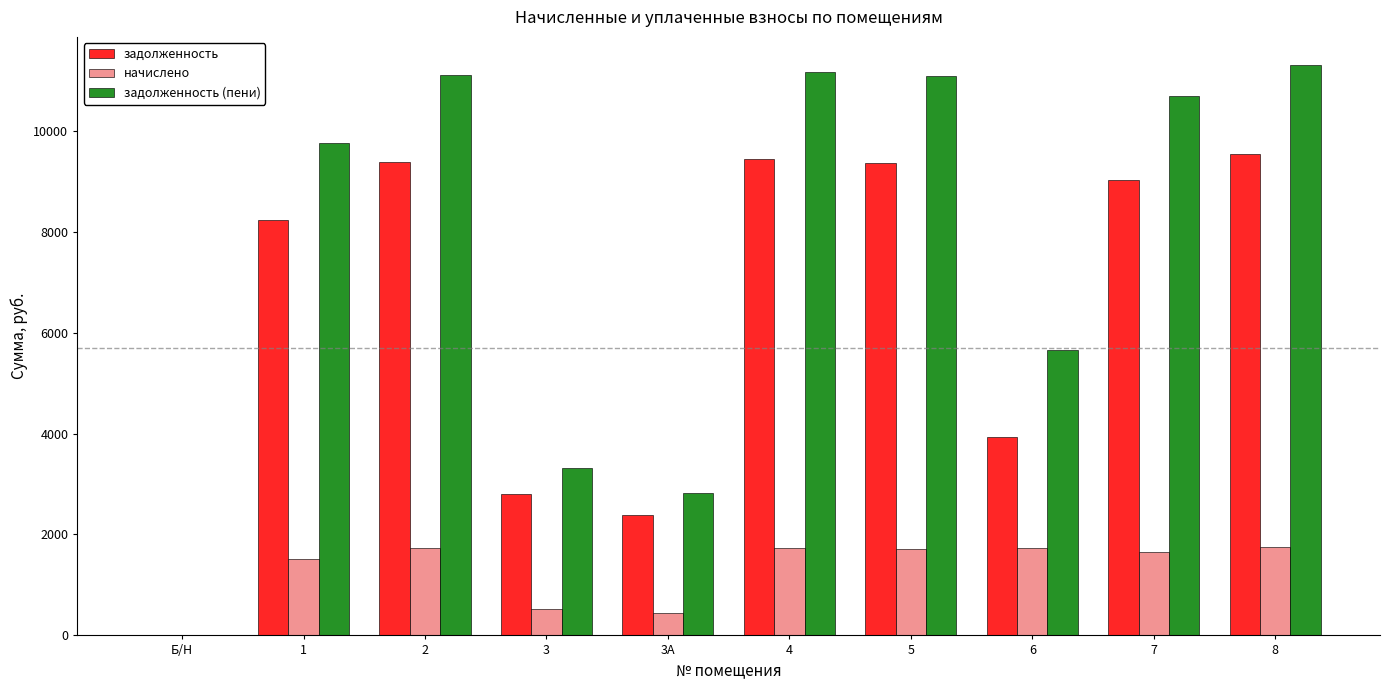

What is the sum of all задолженность (пени) values?

76902.5